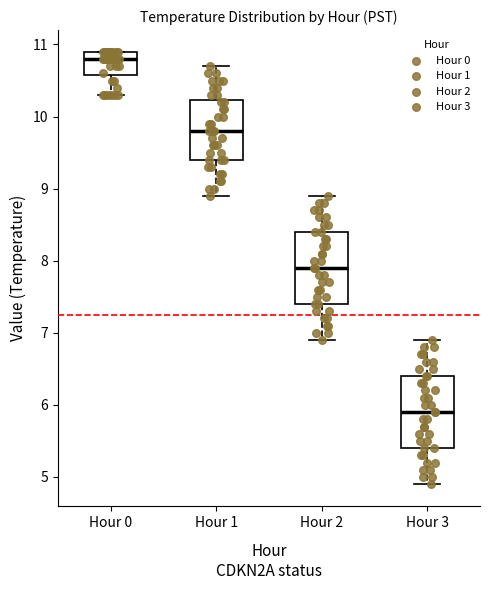

Reading left to right, read every box against the y-axis: the position of its median line, the range the box covers, and the ends of its whiskers. The values are not printed on the chart, so give them approximately, as read against the axis.

Hour 0: median 10.8, box 10.6 to 10.9, whiskers 10.3 to 10.9
Hour 1: median 9.8, box 9.4 to 10.2, whiskers 8.9 to 10.7
Hour 2: median 7.9, box 7.4 to 8.4, whiskers 6.9 to 8.9
Hour 3: median 5.9, box 5.4 to 6.4, whiskers 4.9 to 6.9